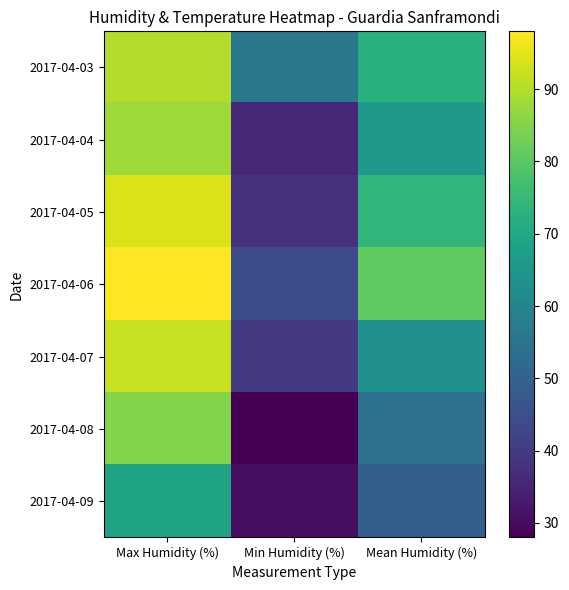

At which category does the chart reach its peak across all series?

Max Humidity (%)